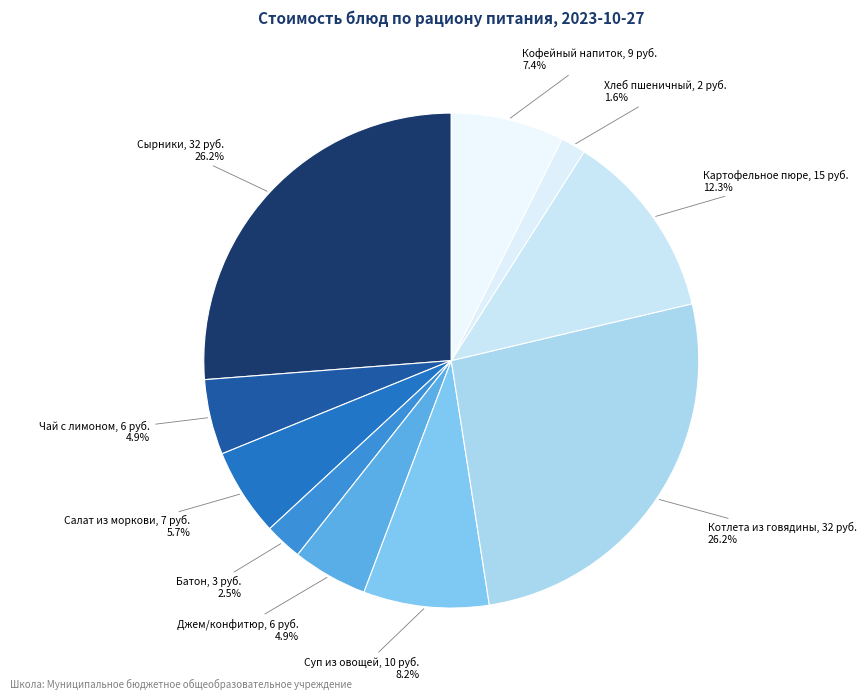

How many slices are in this pie chart?

10